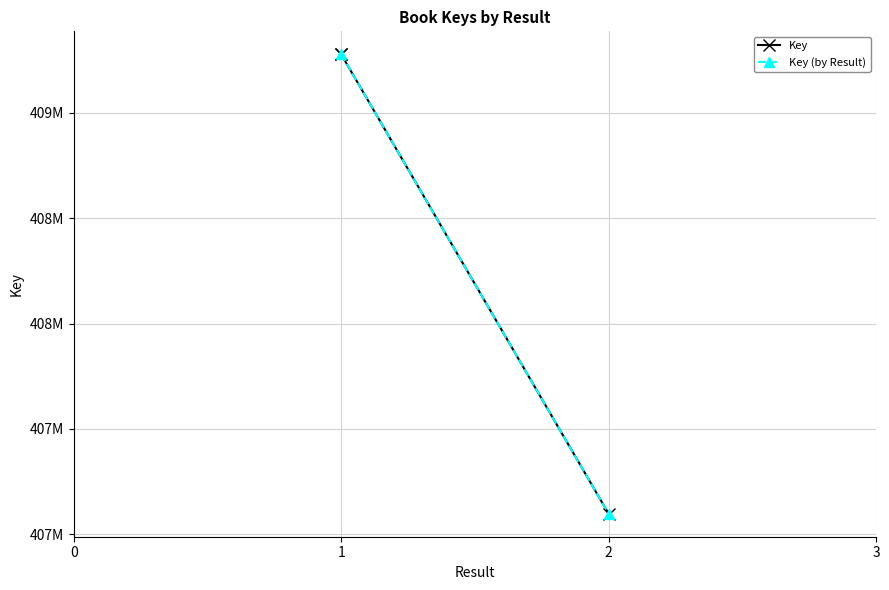

Rank the categories by value from lowest to highest.

2, 1, 1